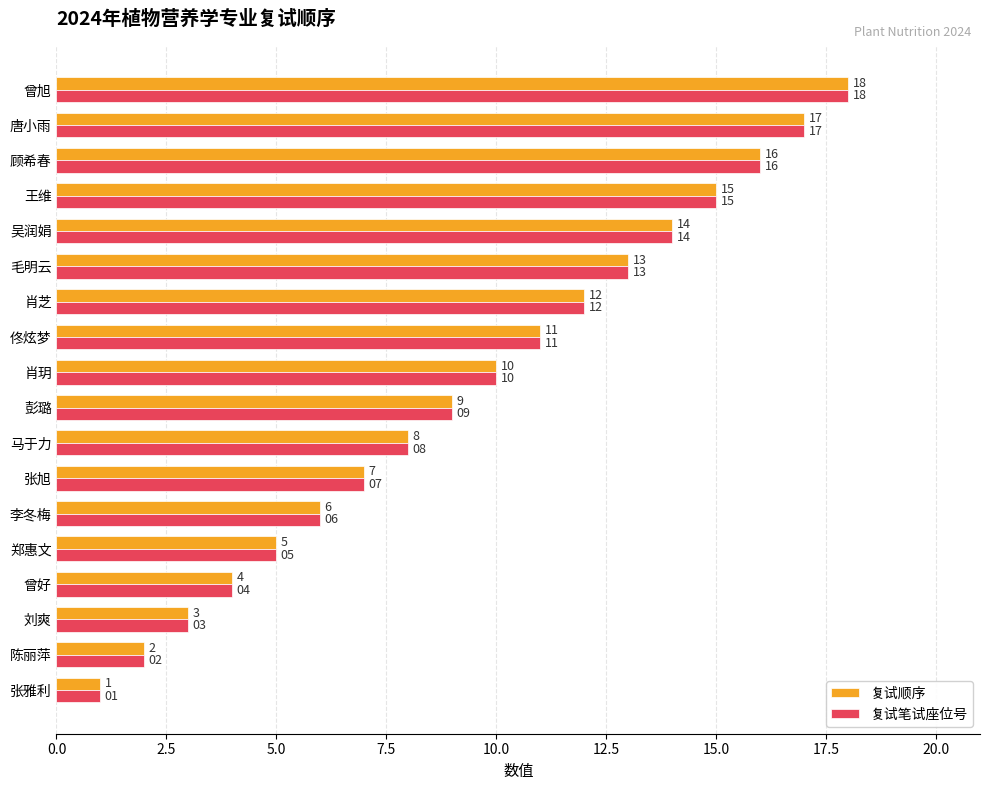

What are all the series names shown in the legend?

复试顺序, 复试笔试座位号